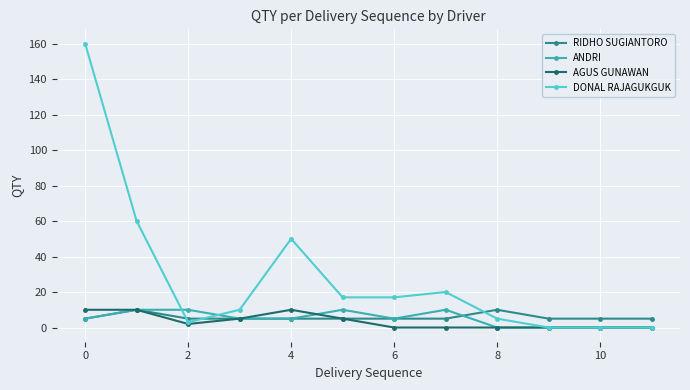

True or false: AGUS GUNAWAN has more than 0 points higher than both neighbors.

True